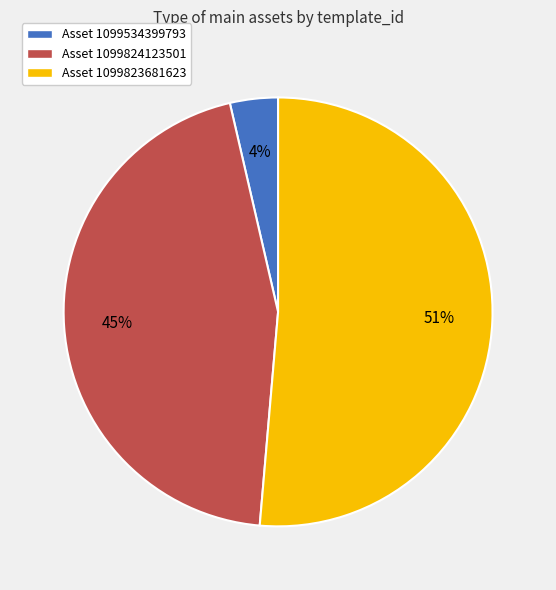

Between Asset 1099534399793 and Asset 1099824123501, which is larger?

Asset 1099824123501